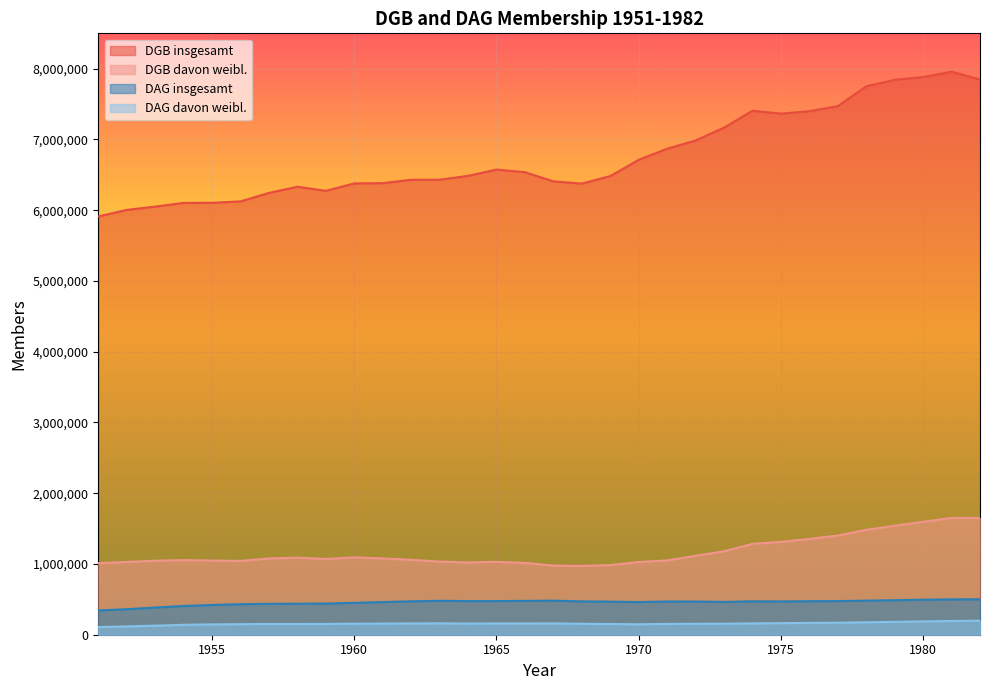

How many values in the DAG davon weibl. series exceed 157395?

15